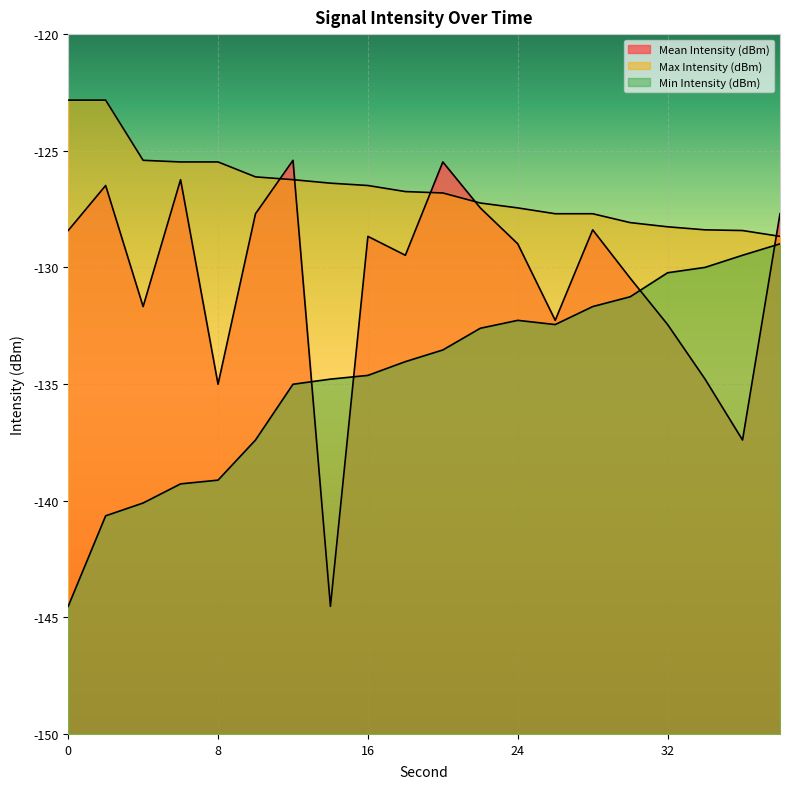

Where is the first local minimum for Mean Intensity (dBm)?

4